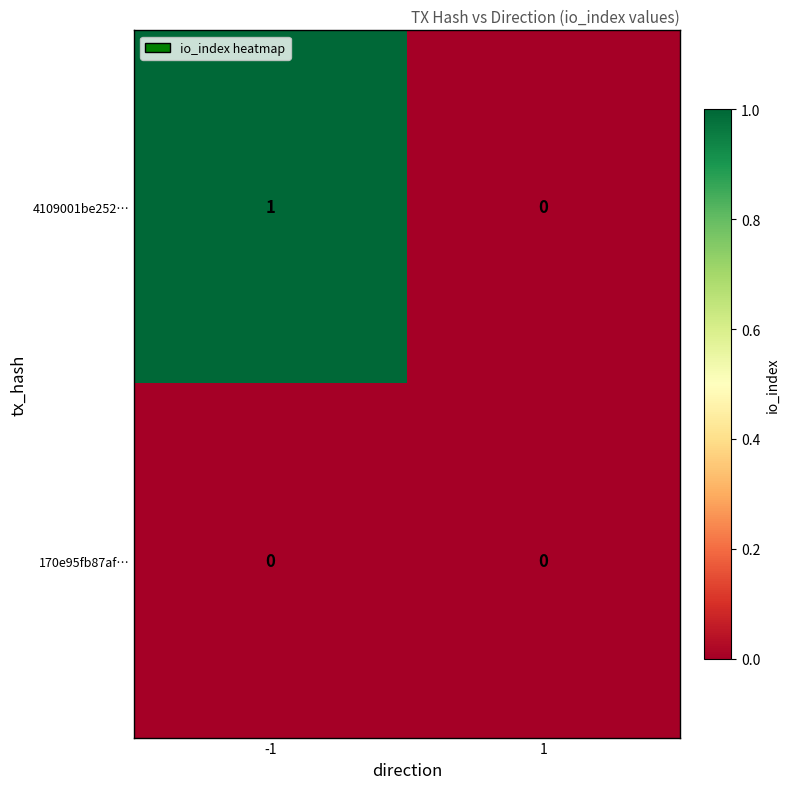

Which series has the largest total across all categories?

4109001be252…